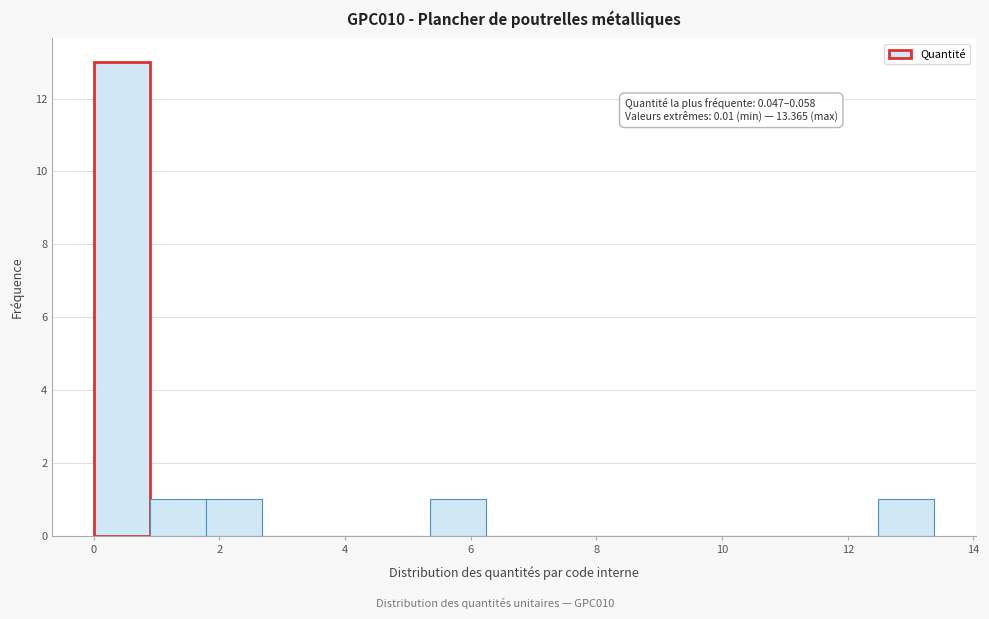

Which range on the x-axis has the tallest bar?

0.0 to 1.0